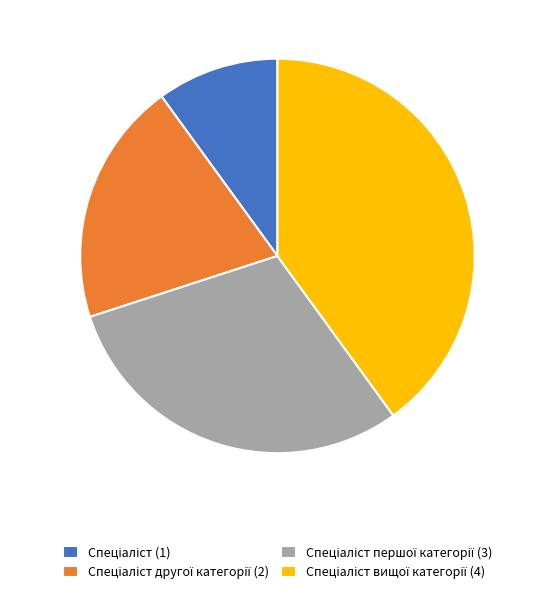

Is there a majority slice in this chart?

No